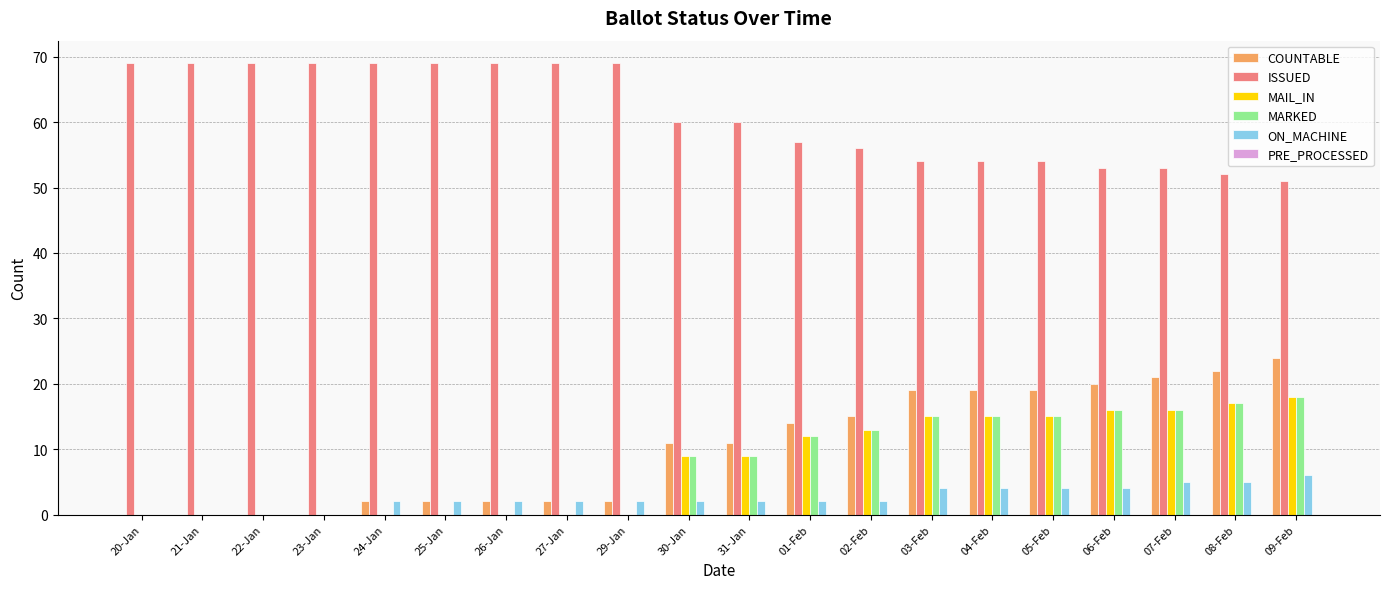

The MARKED series shows -9 at 25-Jan. True or false?

False